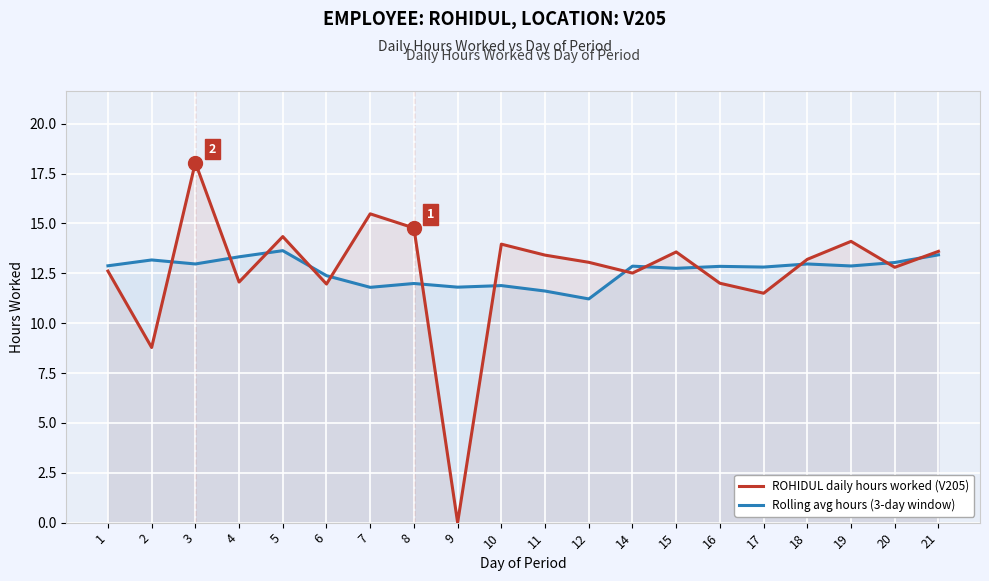

Reading left to right, extract all data points from this chart.

ROHIDUL daily hours worked (V205): 1=12.6	2=8.8	3=18.1	4=12.1	5=14.3	6=12.0	7=15.5	8=14.8	9=0.0	10=14.0	11=13.4	12=13.1	14=12.5	15=13.6	16=12.0	17=11.5	18=13.2	19=14.1	20=12.8	21=13.6
Rolling avg hours (3-day window): 1=12.9	2=13.2	3=13.0	4=13.3	5=13.6	6=12.4	7=11.8	8=12.0	9=11.8	10=11.9	11=11.6	12=11.2	14=12.9	15=12.7	16=12.8	17=12.8	18=13.0	19=12.9	20=13.0	21=13.4